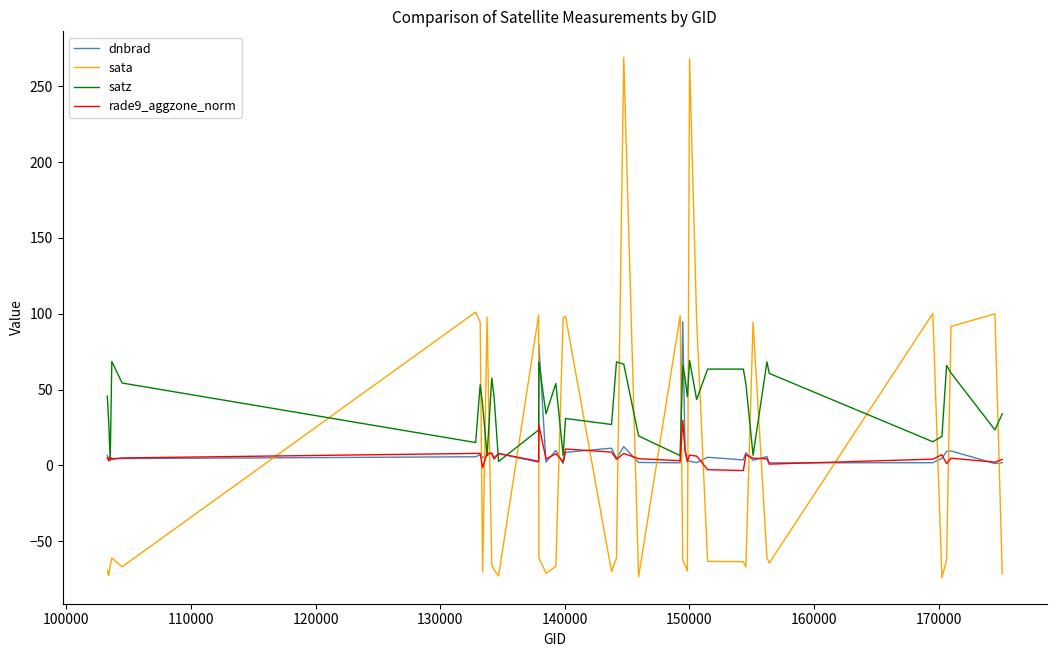

What is the minimum value shown in the chart?

-74.1